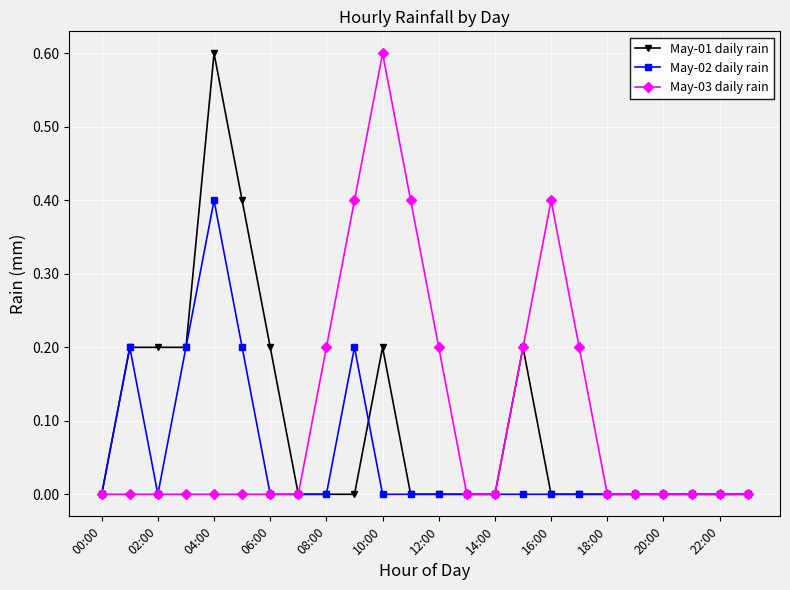

What is the highest value of the May-03 daily rain series?

0.6